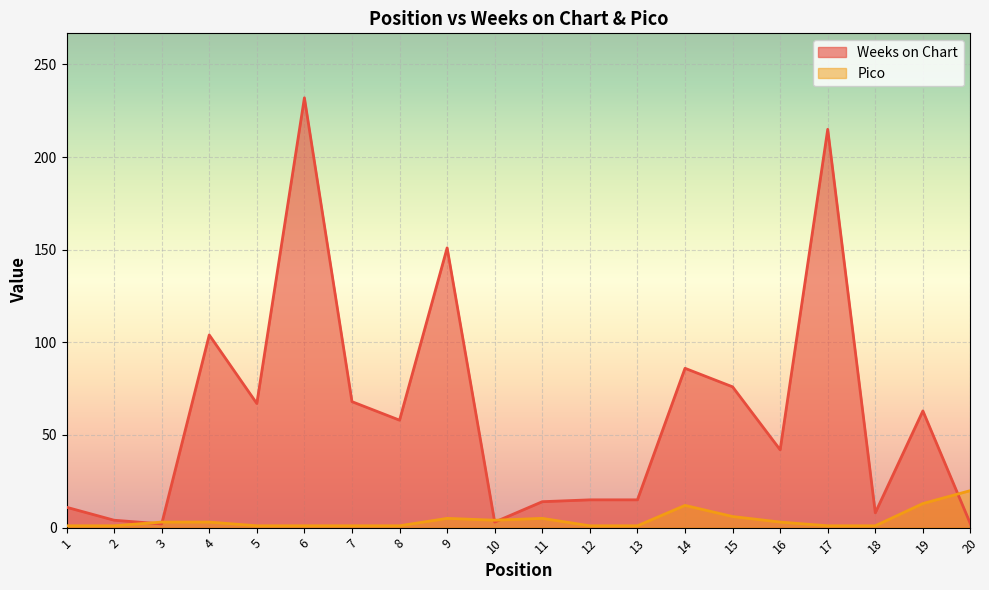

How many interior local peaks does the Weeks on Chart series have?

6